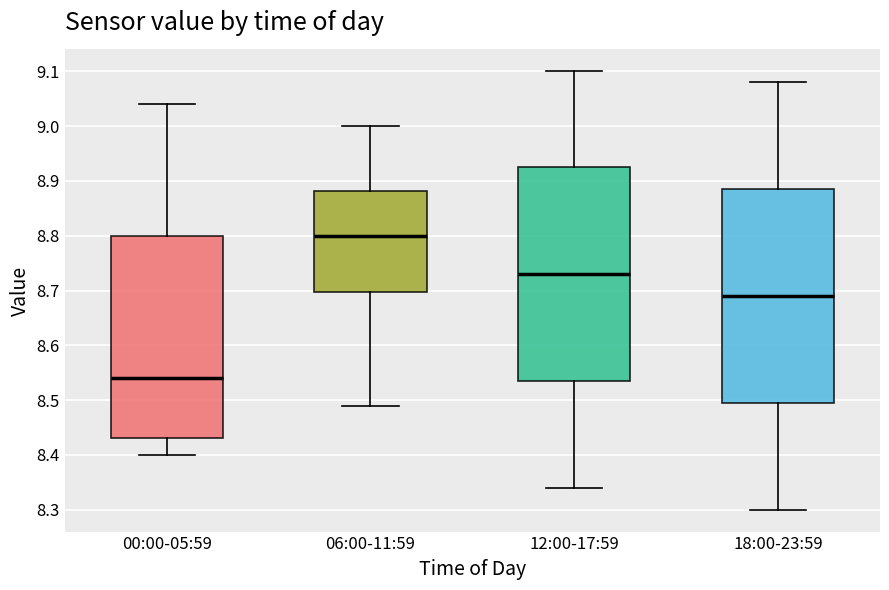

Where is the upper edge of the box for 06:00-11:59 on the y-axis? The values are not printed on the chart, so give them approximately, as read against the axis.

8.88